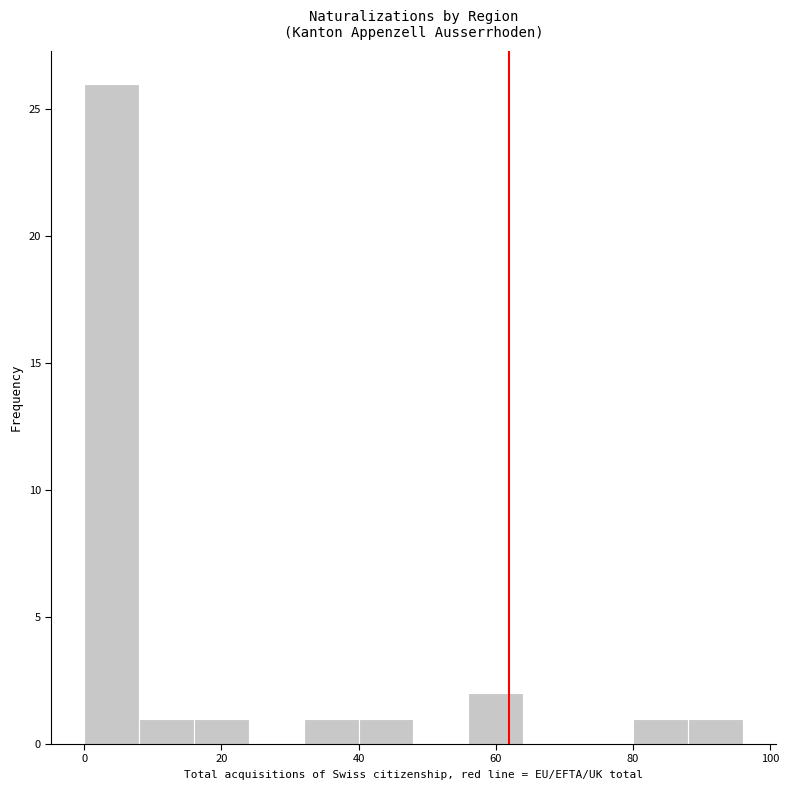

Reading left to right, transcribe this chart: for each bar, give the range it covers on the x-axis and its height. The values are not printed on the chart, so give them approximately, as read against the axis.

0 to 8: 26
8 to 16: 1
16 to 24: 1
24 to 32: 0
32 to 40: 1
40 to 48: 1
48 to 56: 0
56 to 64: 2
64 to 72: 0
72 to 80: 0
80 to 88: 1
88 to 96: 1